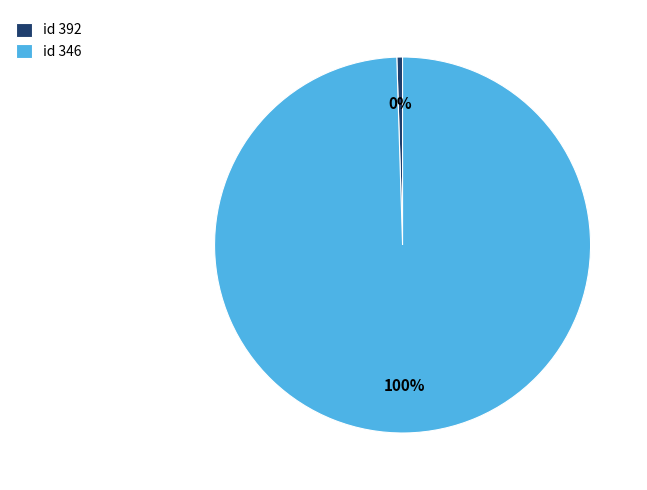

How many slices are in this pie chart?

2